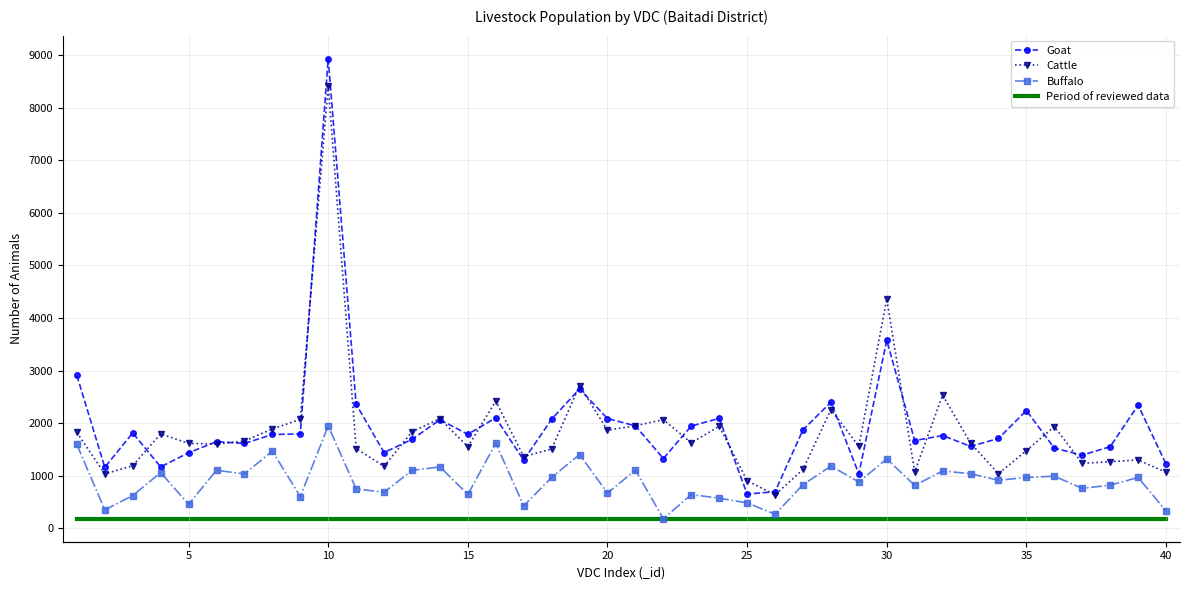

Which series has the widest spread of values?

Goat